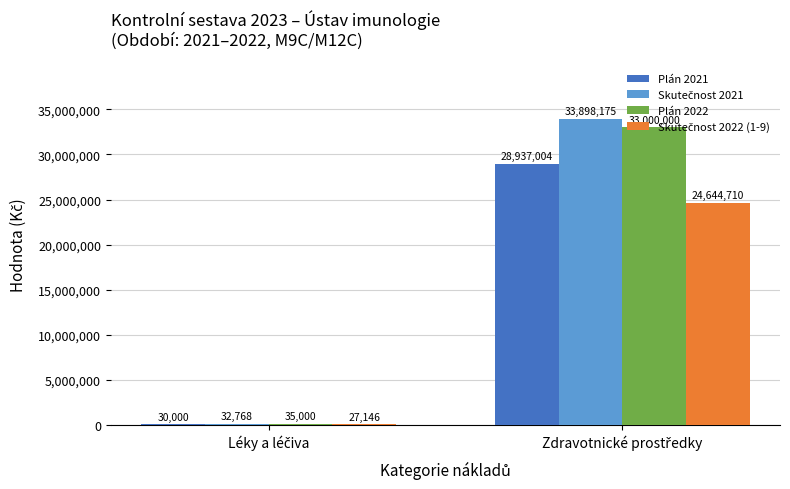

What is the maximum value shown in the chart?

33898174.9